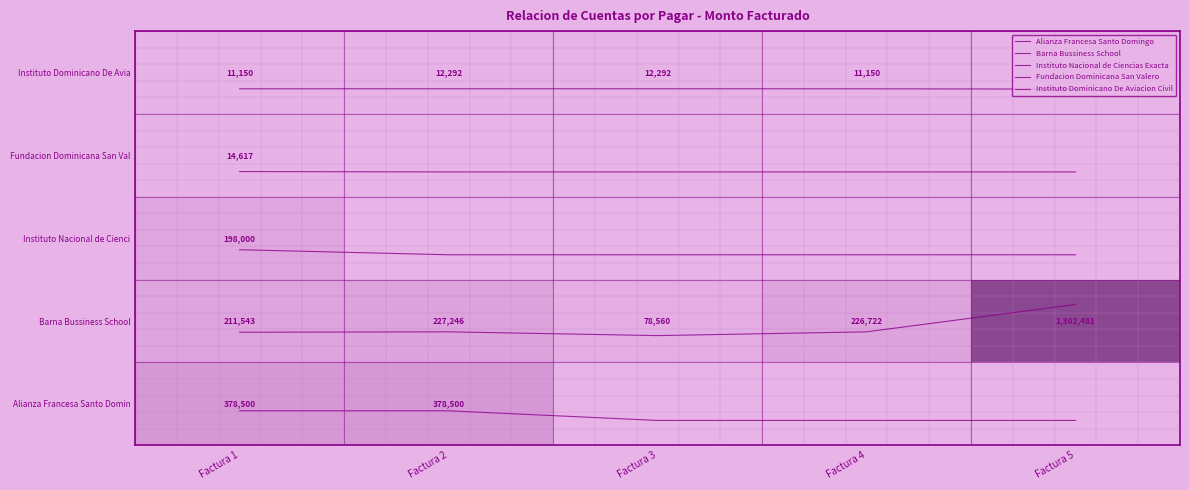

What is the difference between the highest and lowest values at Factura 1?

3.9